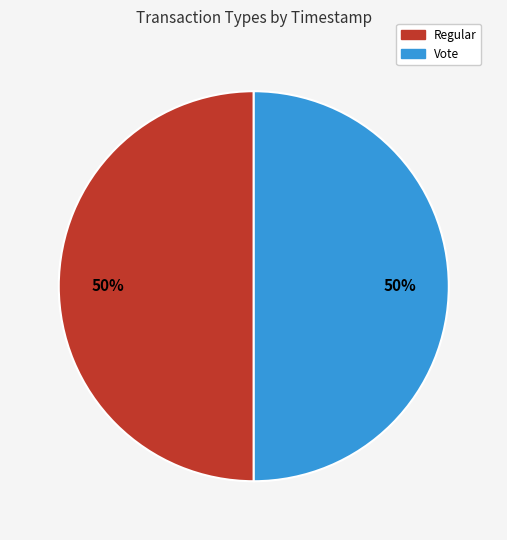

What percentage is the Regular slice, to the nearest percent?

50%